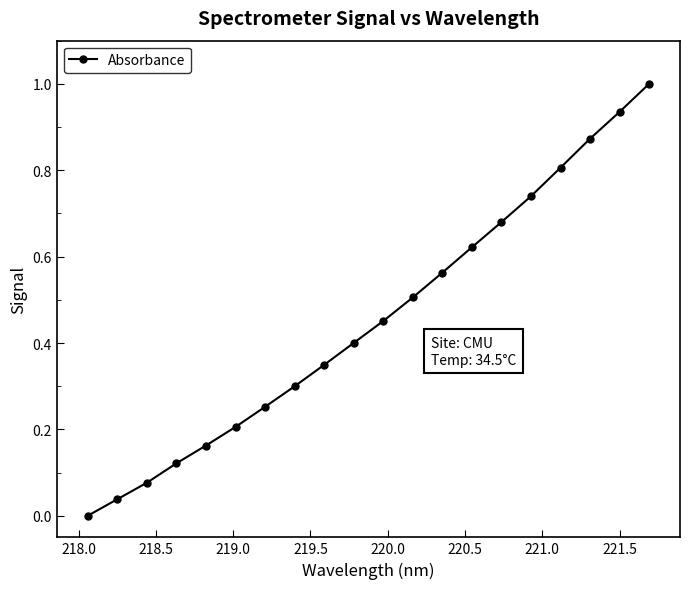

What is the difference between the maximum and minimum values?

1.0